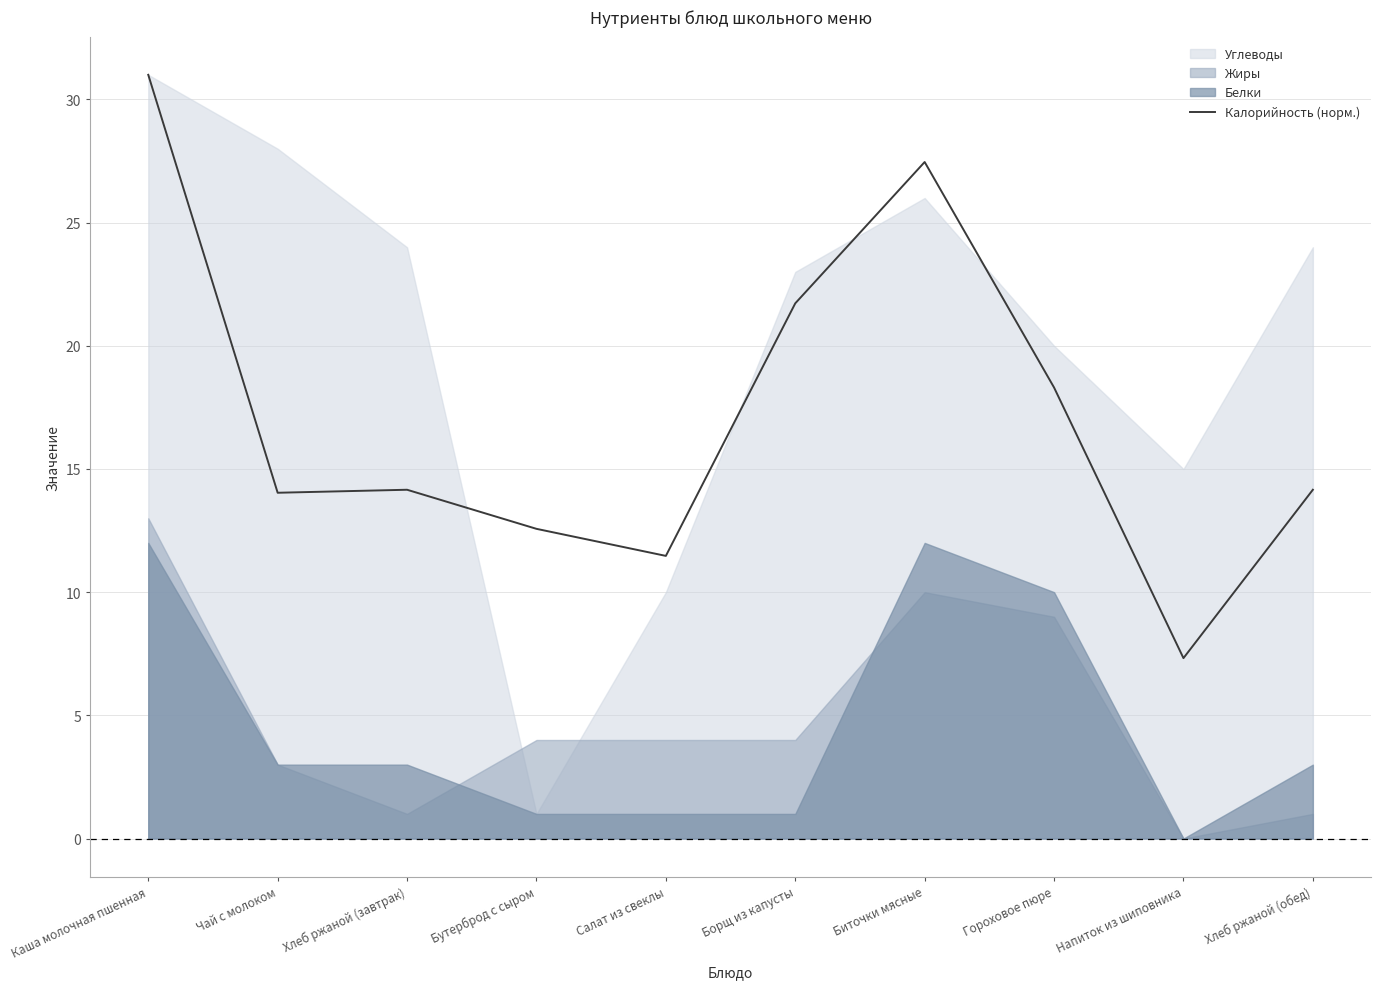

Where is the first local maximum?

Хлеб ржаной (завтрак)